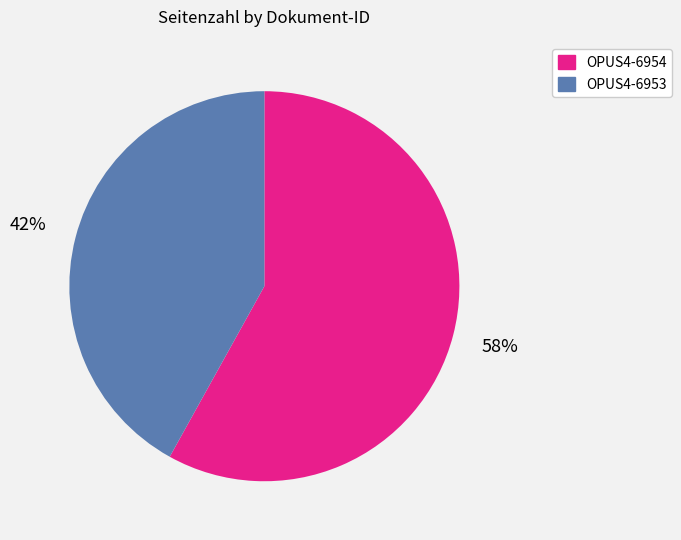

Which category has the smallest portion of the pie?

OPUS4-6953